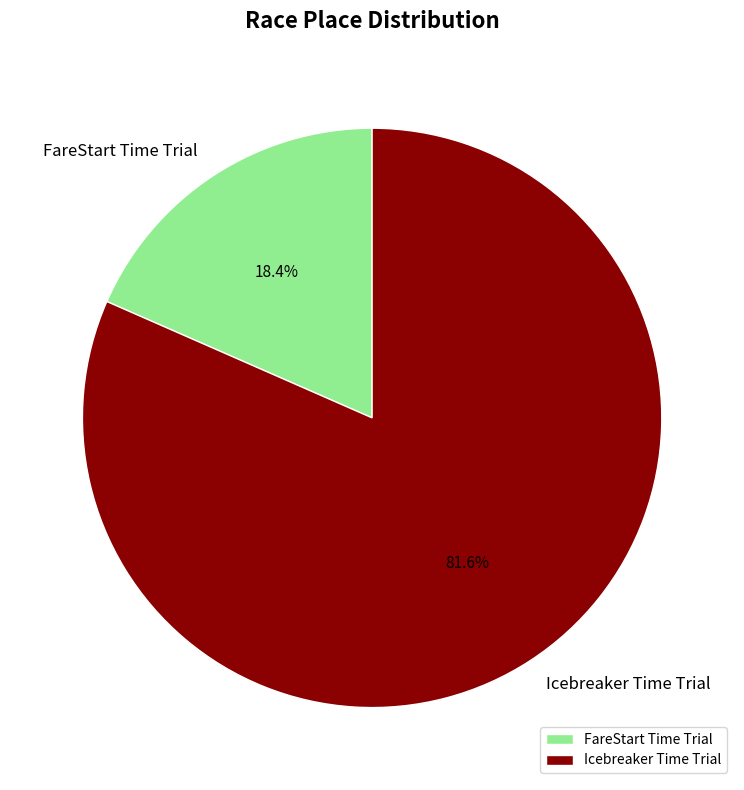

What is the ratio of the value at Icebreaker Time Trial to the value at FareStart Time Trial?

4.4